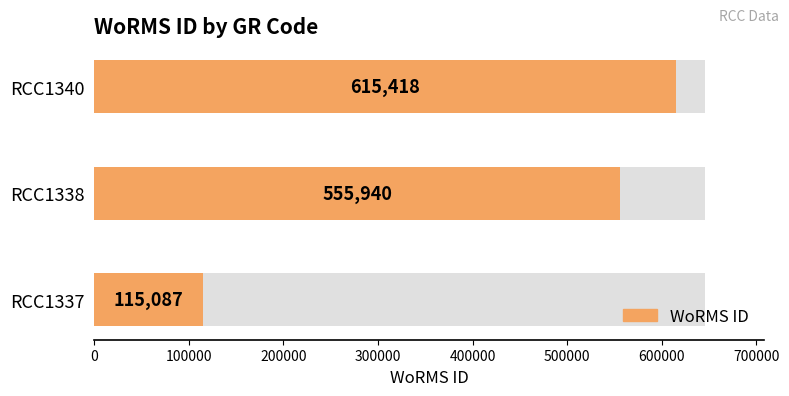

The chart shows a value of 615418 at RCC1340. True or false?

True